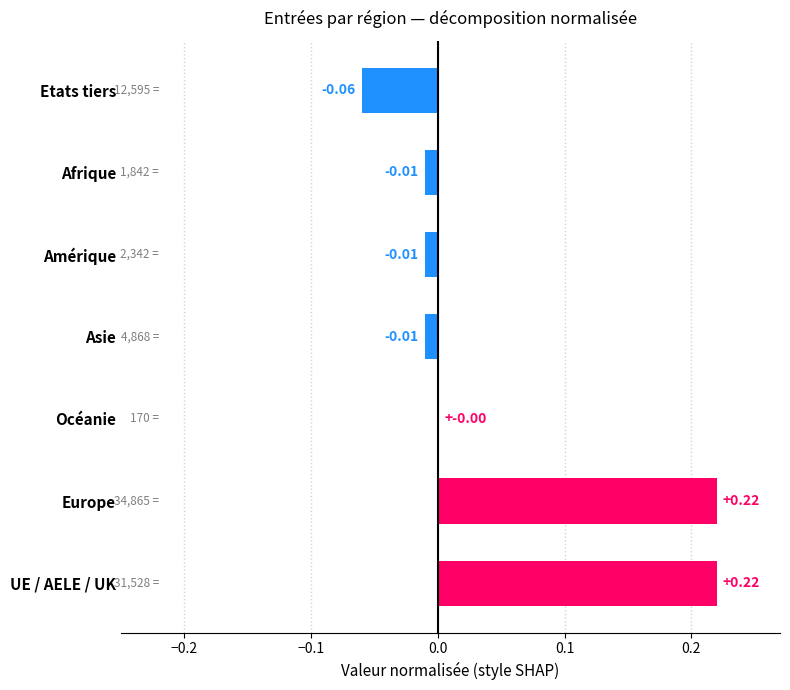

Between Océanie and Amérique, which is larger?

Océanie